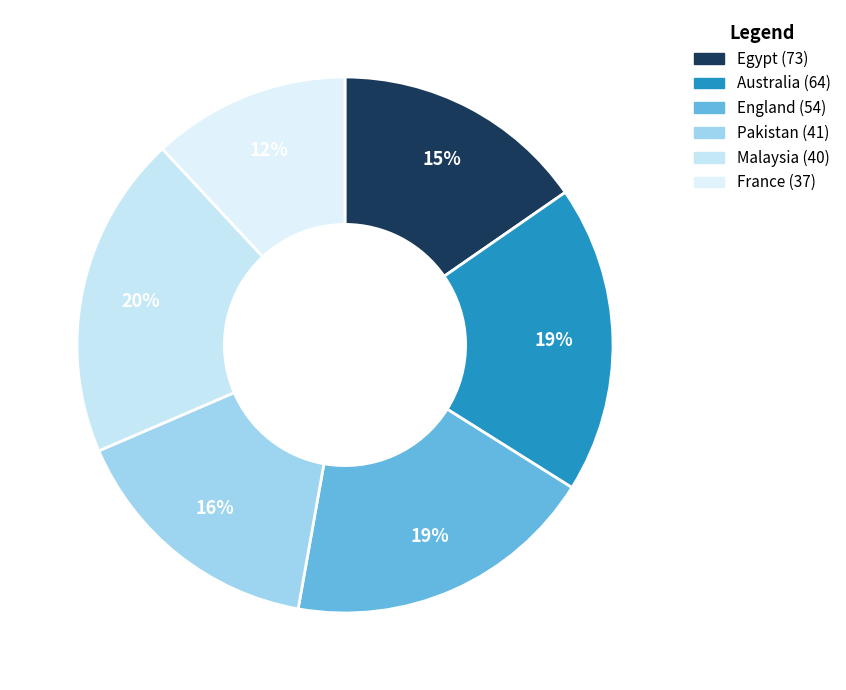

Count the number of slices in the pie.

6